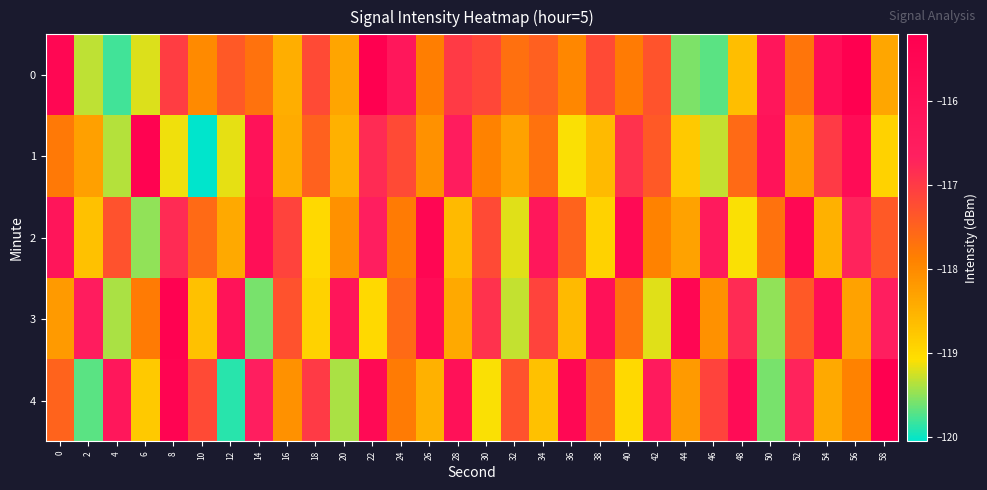

Reading left to right, what are all the values shown in this chart?

0: 0=-115.5	2=-119.3	4=-119.8	6=-119.2	8=-117.0	10=-118.0	12=-117.4	14=-117.7	16=-118.5	18=-117.2	20=-118.3	22=-115.2	24=-116.2	26=-117.8	28=-117.0	30=-117.2	32=-117.7	34=-117.5	36=-118.0	38=-117.2	40=-117.8	42=-117.3	44=-119.6	46=-119.7	48=-118.7	50=-116.2	52=-117.7	54=-115.9	56=-115.2	58=-118.4
1: 0=-117.8	2=-118.3	4=-119.4	6=-115.4	8=-119.1	10=-120.1	12=-119.2	14=-116.1	16=-118.4	18=-117.5	20=-118.5	22=-116.8	24=-117.2	26=-118.1	28=-116.5	30=-117.9	32=-118.3	34=-117.7	36=-119.1	38=-118.6	40=-116.9	42=-117.4	44=-118.8	46=-119.3	48=-117.6	50=-116.1	52=-118.2	54=-117.0	56=-115.8	58=-118.9
2: 0=-116.2	2=-118.7	4=-117.3	6=-119.5	8=-116.8	10=-117.6	12=-118.4	14=-115.9	16=-117.1	18=-119.0	20=-118.1	22=-116.6	24=-117.8	26=-115.5	28=-118.6	30=-117.2	32=-119.2	34=-116.3	36=-117.5	38=-118.9	40=-115.7	42=-117.9	44=-118.3	46=-116.4	48=-119.1	50=-117.7	52=-115.6	54=-118.5	56=-116.7	58=-117.4
3: 0=-118.2	2=-116.5	4=-119.4	6=-117.8	8=-115.3	10=-118.7	12=-116.1	14=-119.6	16=-117.3	18=-118.9	20=-116.2	22=-119.0	24=-117.6	26=-115.8	28=-118.4	30=-116.9	32=-119.3	34=-117.1	36=-118.6	38=-116.0	40=-117.7	42=-119.2	44=-115.5	46=-118.1	48=-116.8	50=-119.5	52=-117.4	54=-115.9	56=-118.3	58=-116.6
4: 0=-117.5	2=-119.7	4=-116.3	6=-118.8	8=-115.4	10=-117.2	12=-119.9	14=-116.6	16=-118.1	18=-117.0	20=-119.4	22=-115.7	24=-117.8	26=-118.5	28=-116.0	30=-119.1	32=-117.3	34=-118.7	36=-115.6	38=-117.6	40=-119.0	42=-116.4	44=-118.2	46=-117.1	48=-115.8	50=-119.6	52=-116.7	54=-118.4	56=-117.9	58=-115.2